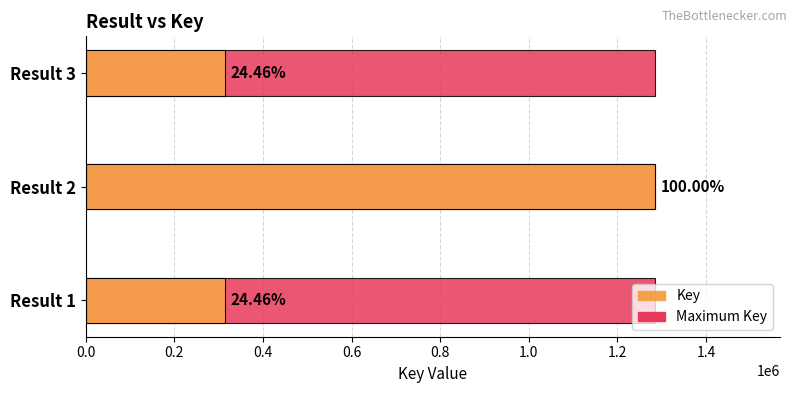

Does the chart contain any negative values?

No